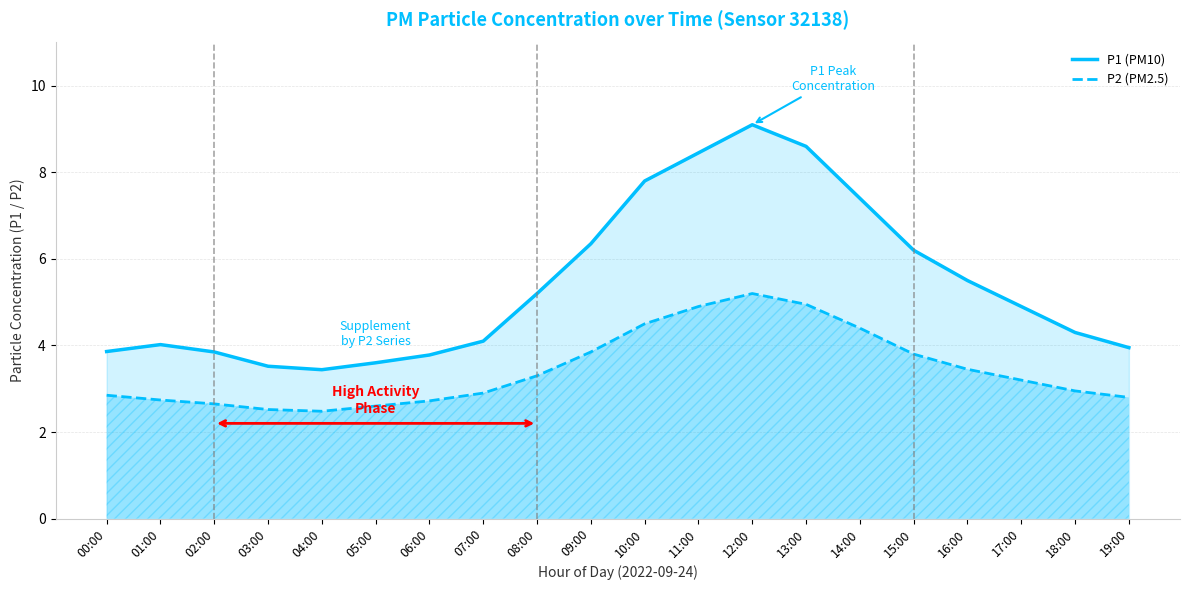

True or false: P1 (PM10) has more than 2 points higher than both neighbors.

False